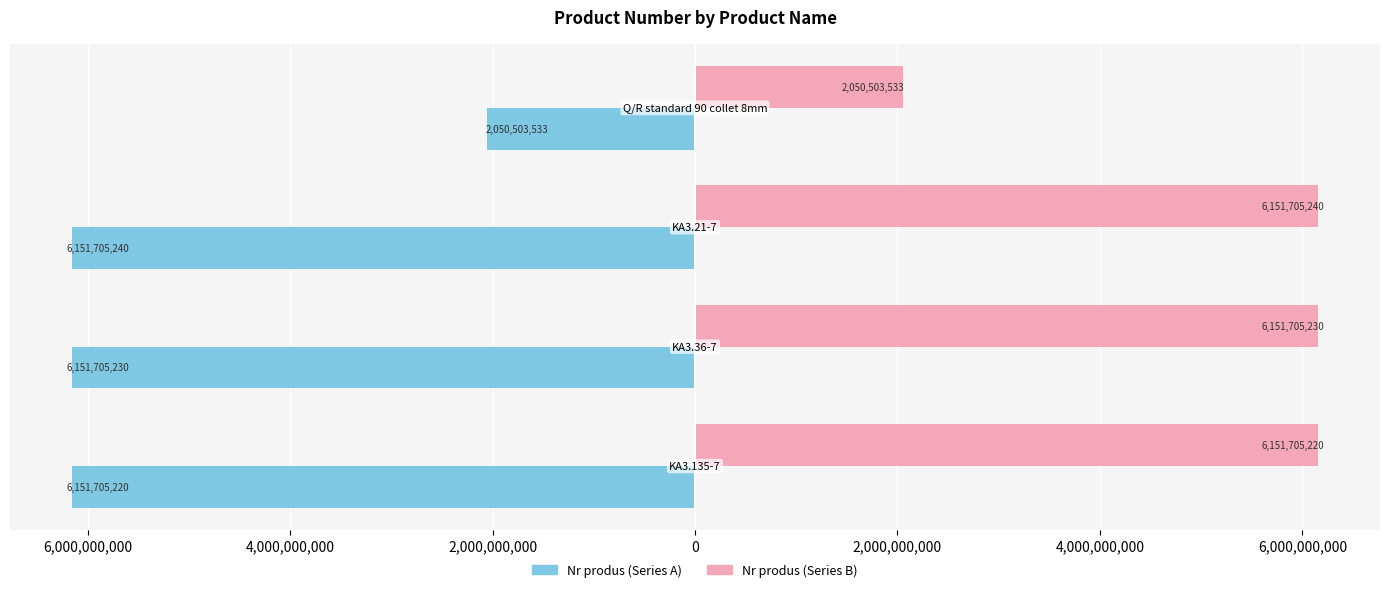

Count the number of categories in the chart.

4